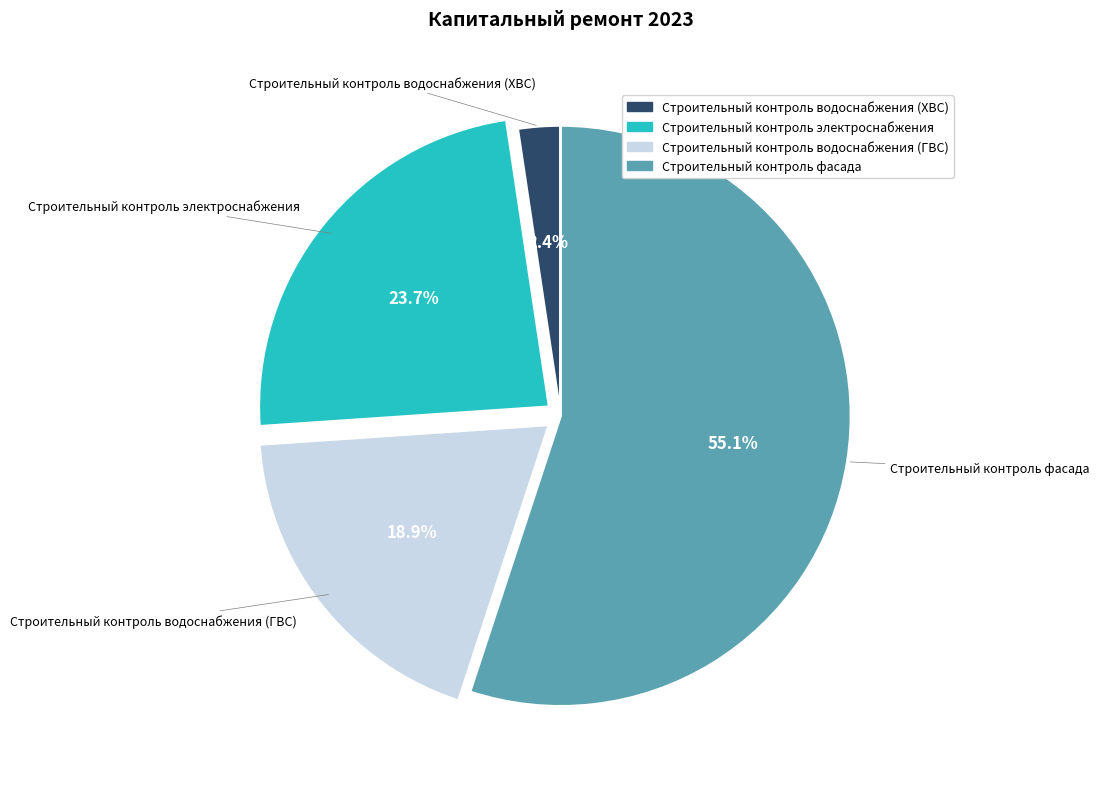

What portion of the pie excludes Строительный контроль электроснабжения?

76.3%